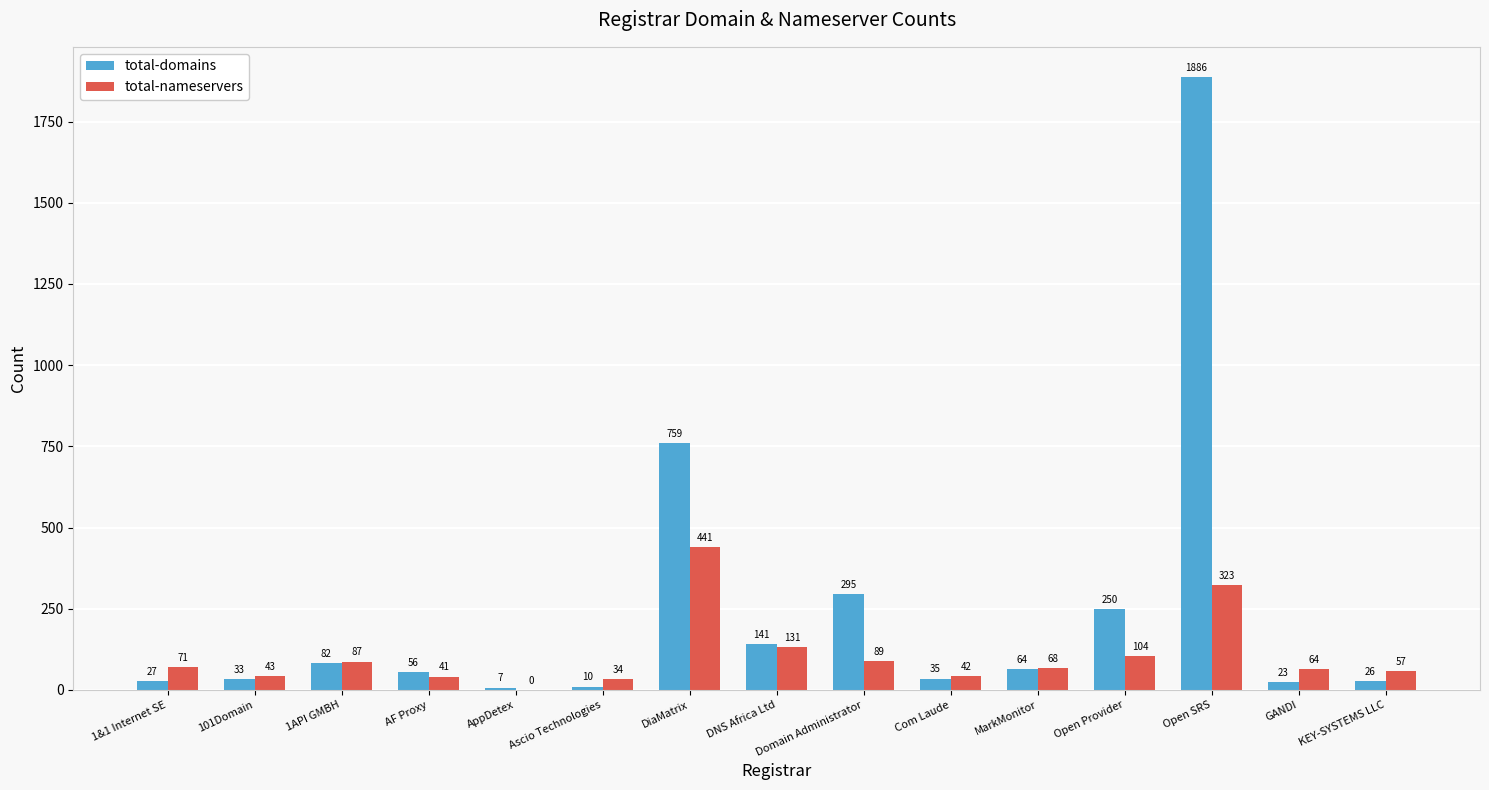

Which category has the highest value across all series?

Open SRS